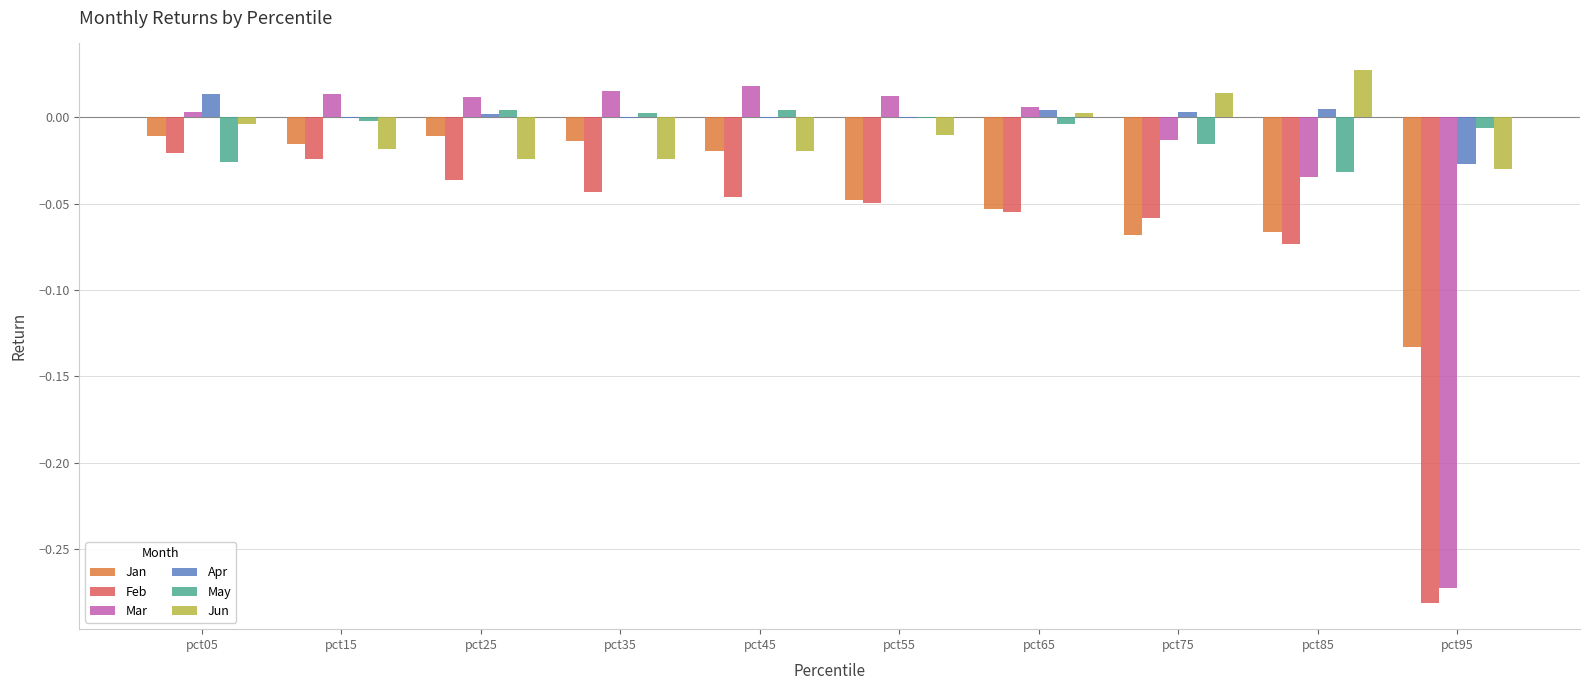

What is the sum of all Feb values?

-0.7